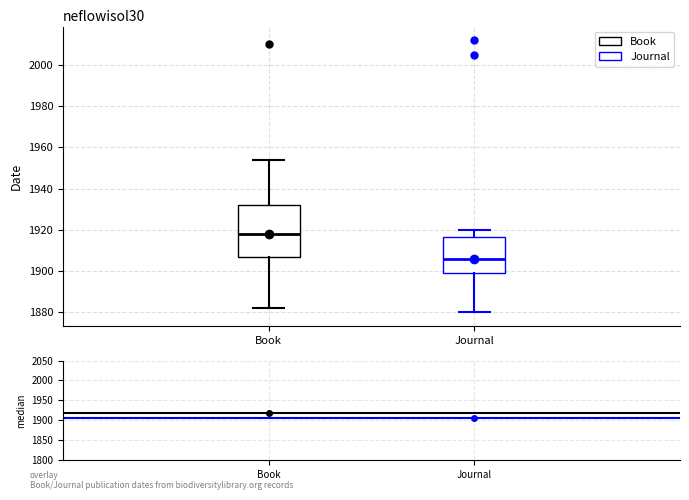

Reading left to right, transcribe this box plot: for each box, give where its median line is, the range the box spans, and where its two whiskers end, as read against the y-axis. The values are not printed on the chart, so give them approximately, as read against the axis.

Book: median 1918, box 1906 to 1932, whiskers 1882 to 1954
Journal: median 1906, box 1900 to 1916, whiskers 1880 to 1920